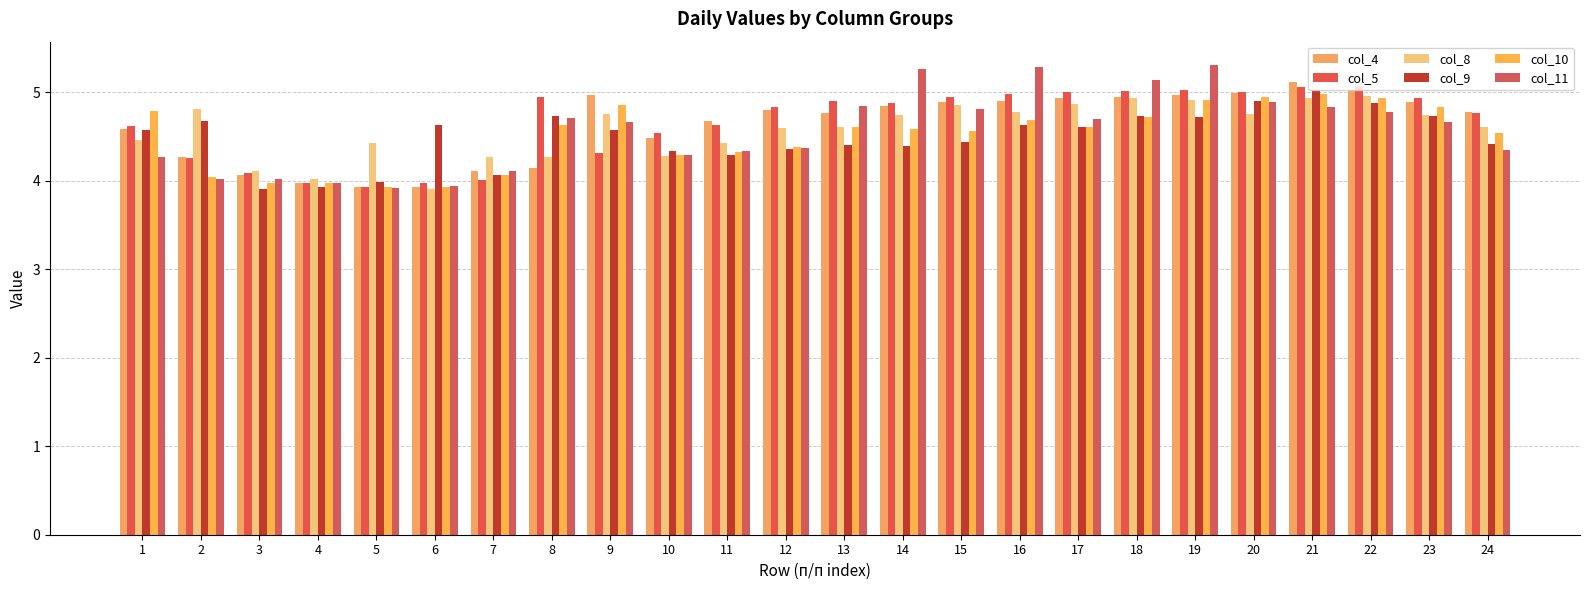

At 10, list the series in order from largest to smallest.

col_5, col_4, col_9, col_11, col_10, col_8